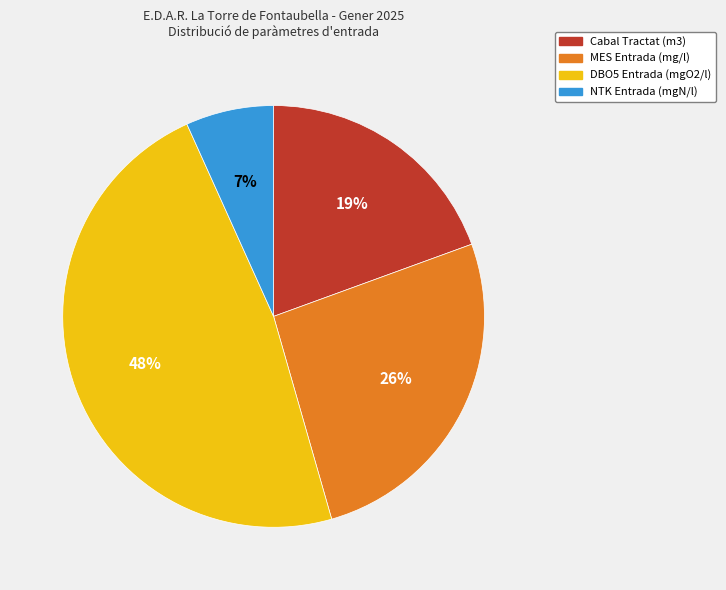

Approximately how many times larger is the value at Cabal Tractat (m3) compared to DBO5 Entrada (mgO2/l)?

0.4